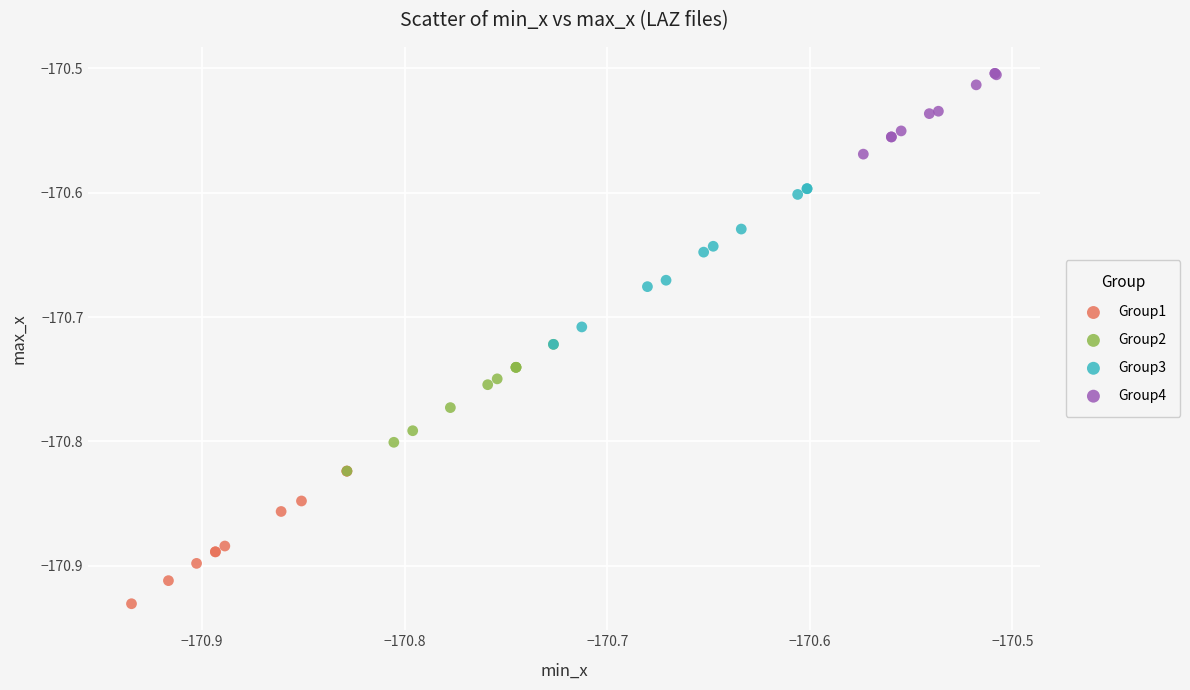

Which series contains the lowest Y value?

Group1